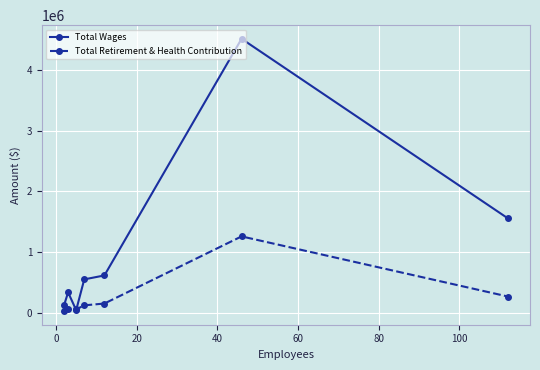

Does the chart have visible grid lines?

Yes